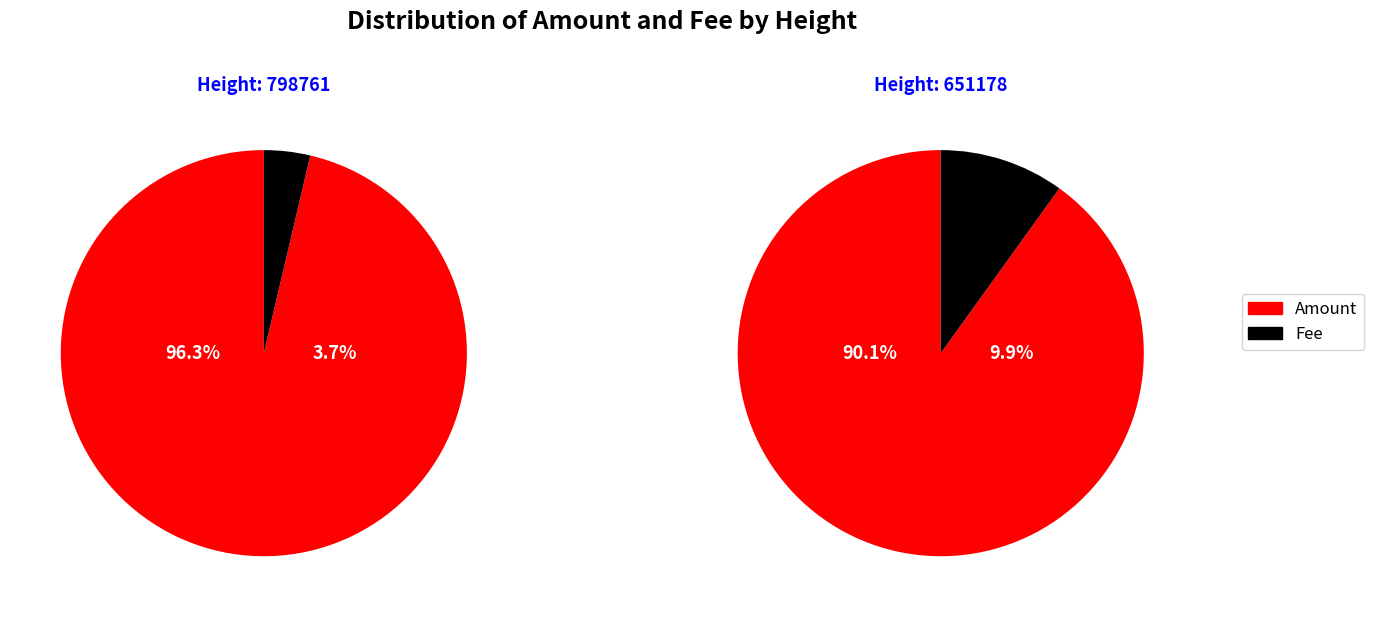

What percentage do 651178 and 798761 together represent?

100.0%